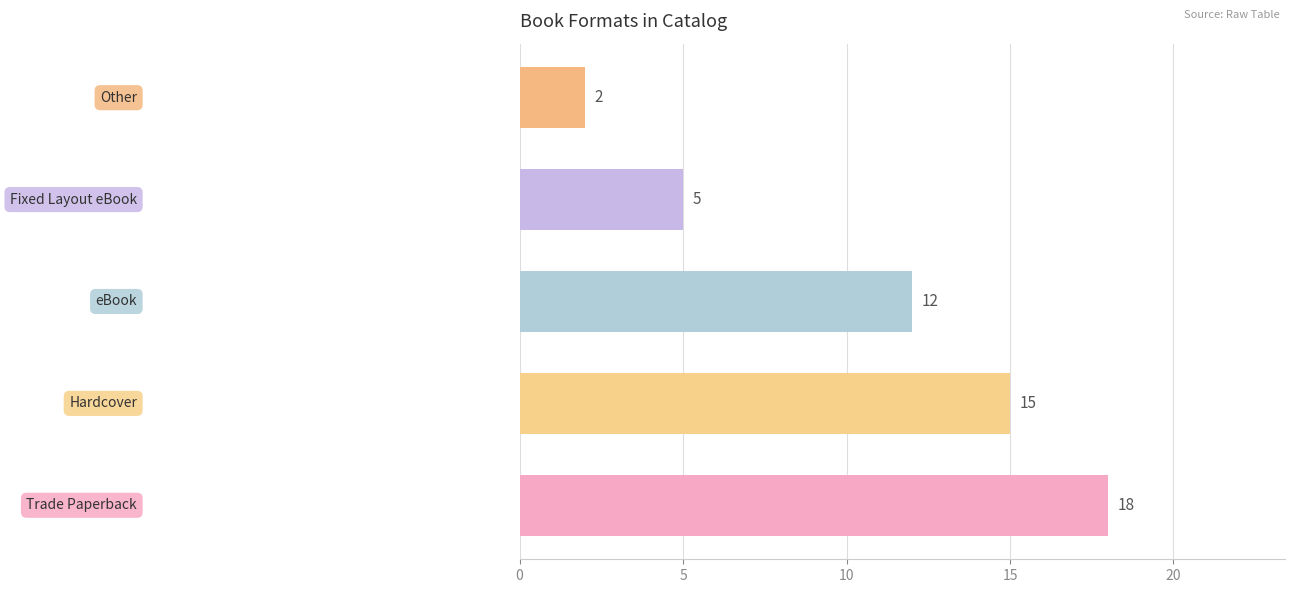

How many bars are there in total?

5